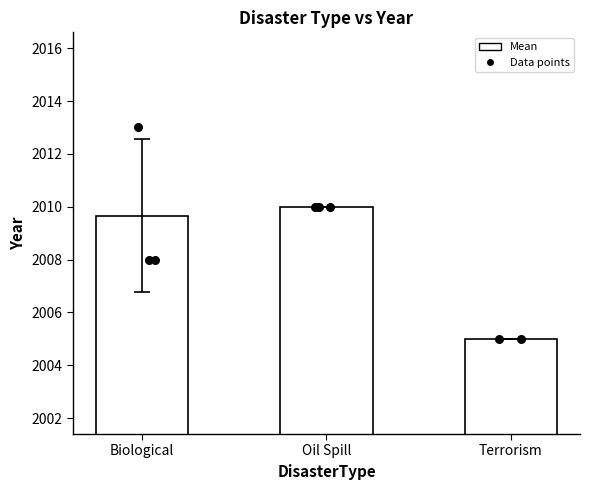

Which series contains the lowest Y value?

Mean